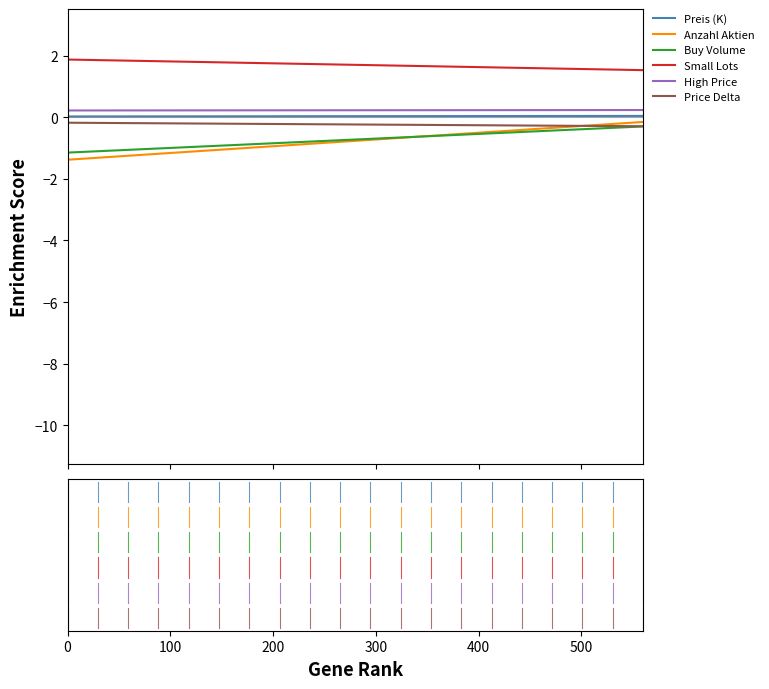

Which series has the widest spread of values?

Price Delta